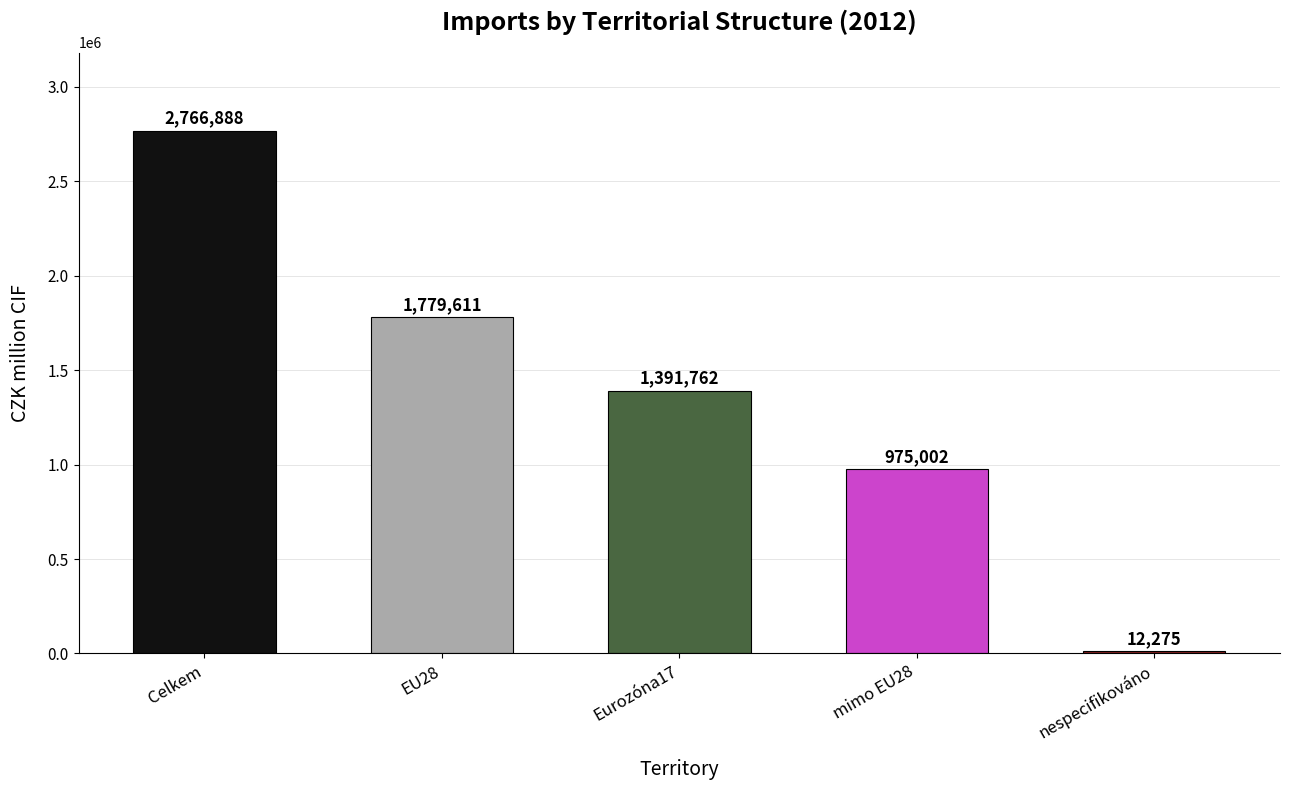

What position from the right is Eurozóna17?

3